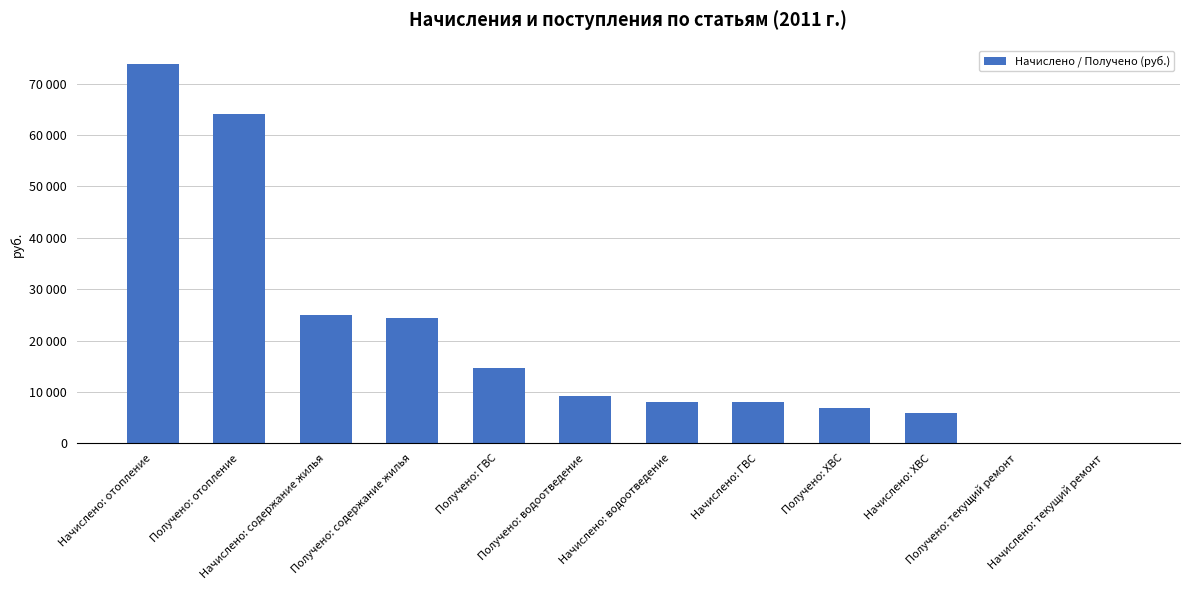

What is the greatest value displayed?

73726.7